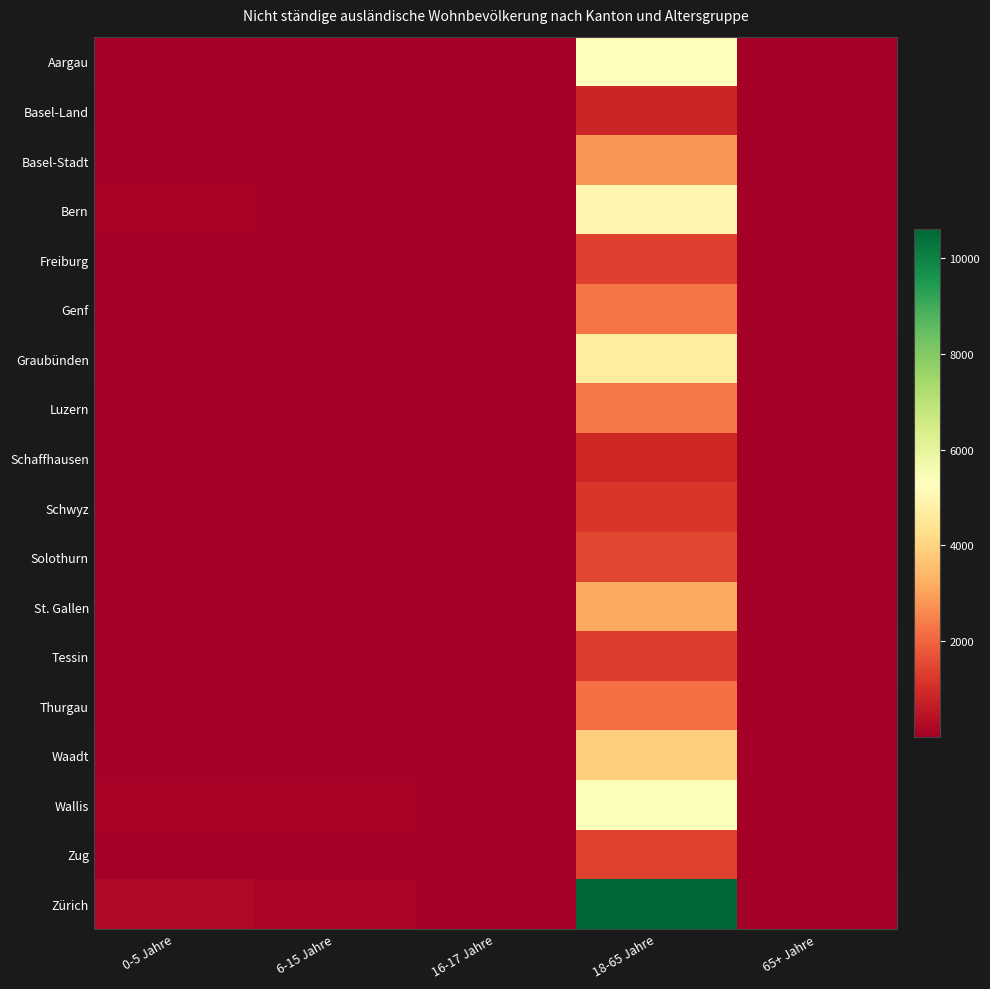

Which series has the widest spread of values?

Zürich